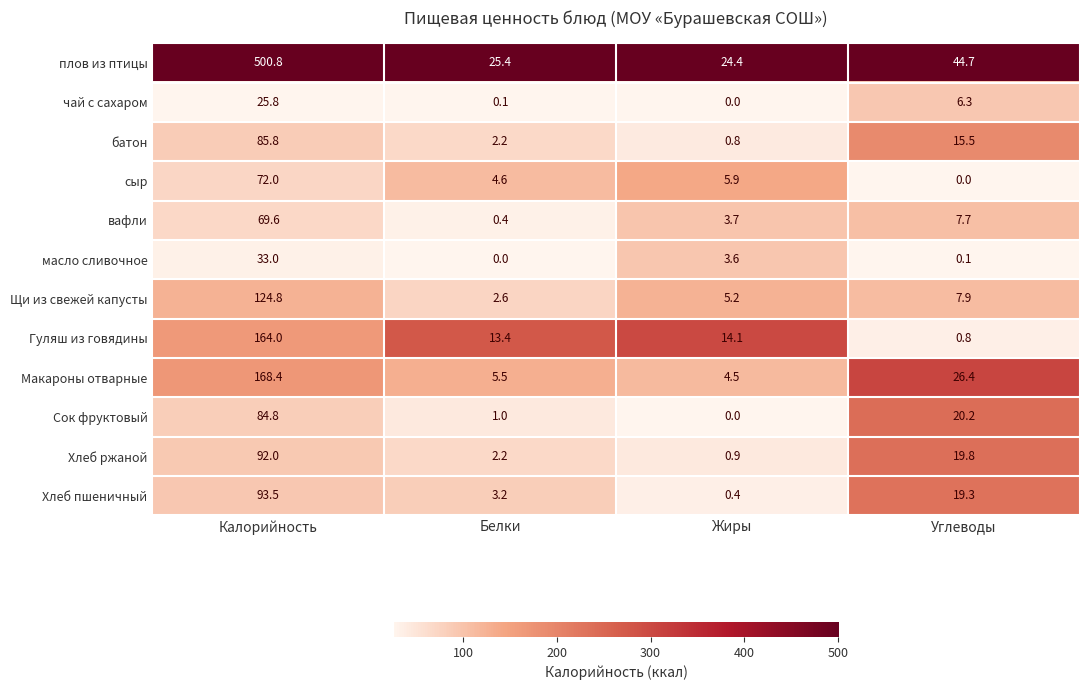

The плов из птицы series shows 25.4 at Белки. True or false?

True